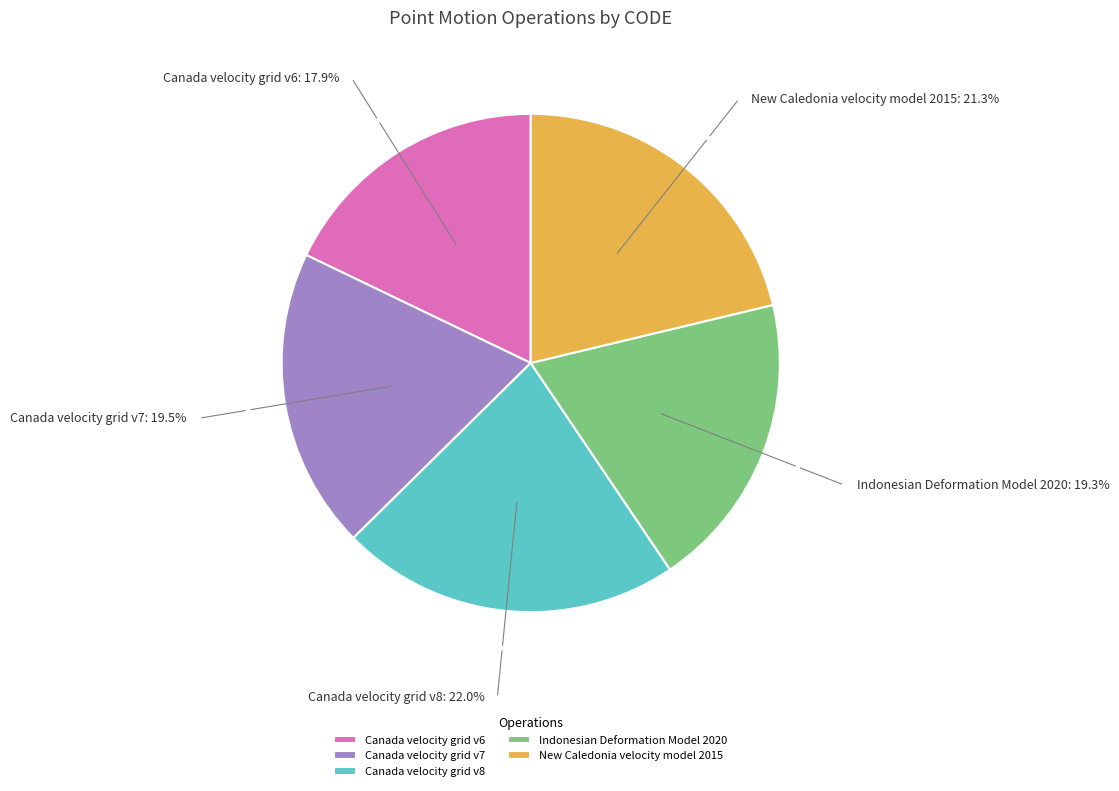

Which category has the biggest portion of the pie?

Canada velocity grid v8